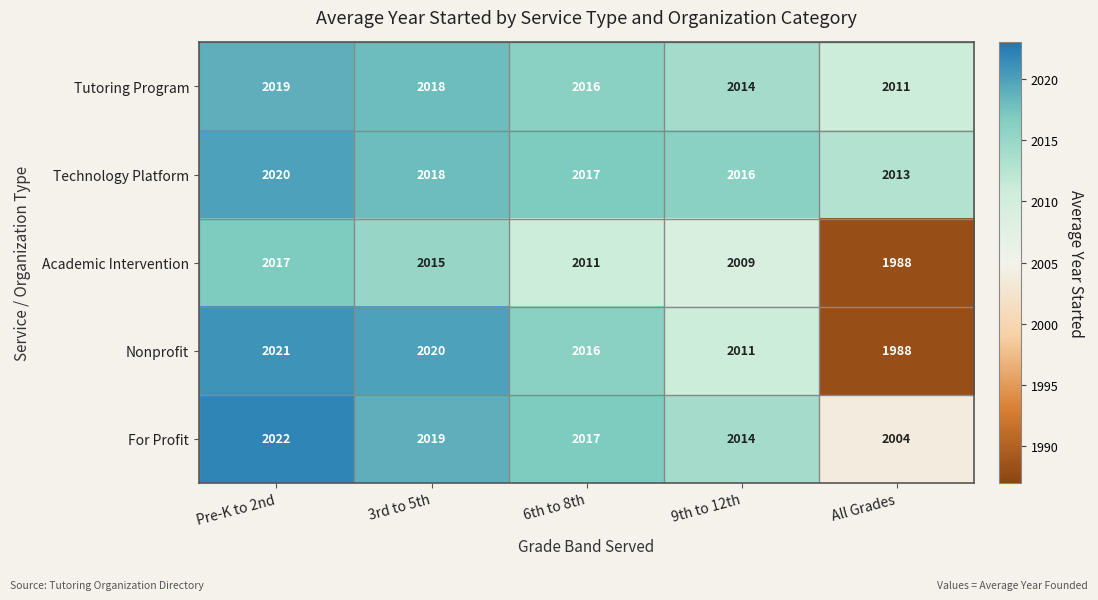

Which series has the largest total across all categories?

Technology Platform